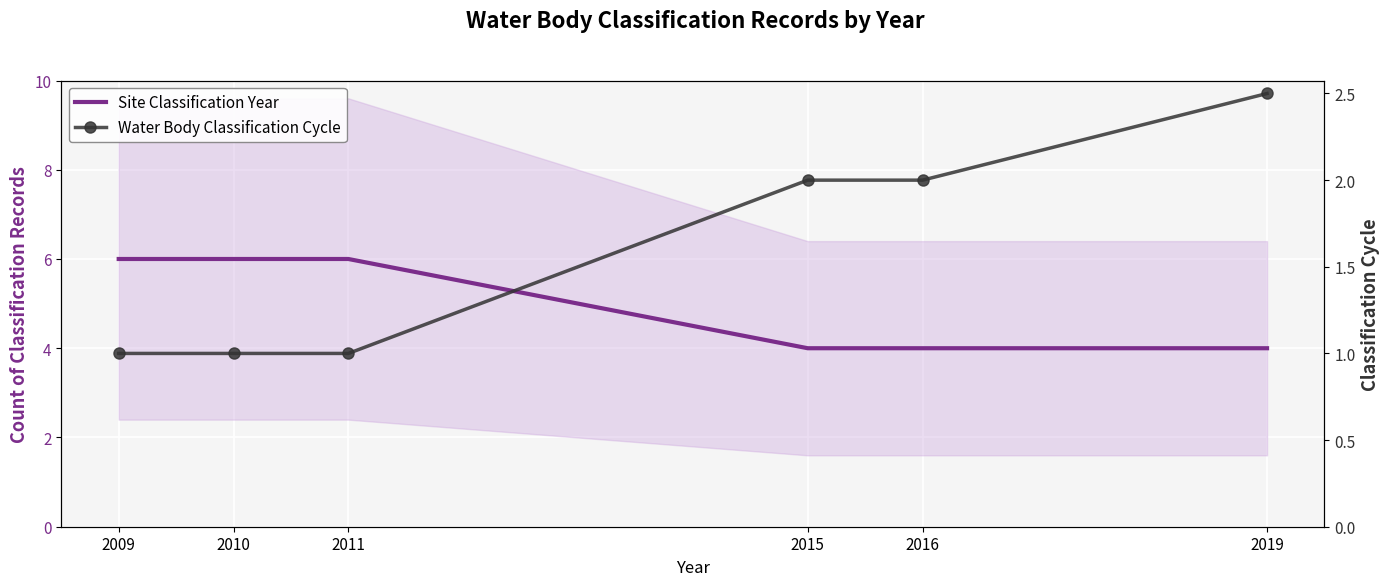

Is it true that Site Classification Year equals 6.0 at 2010?

True